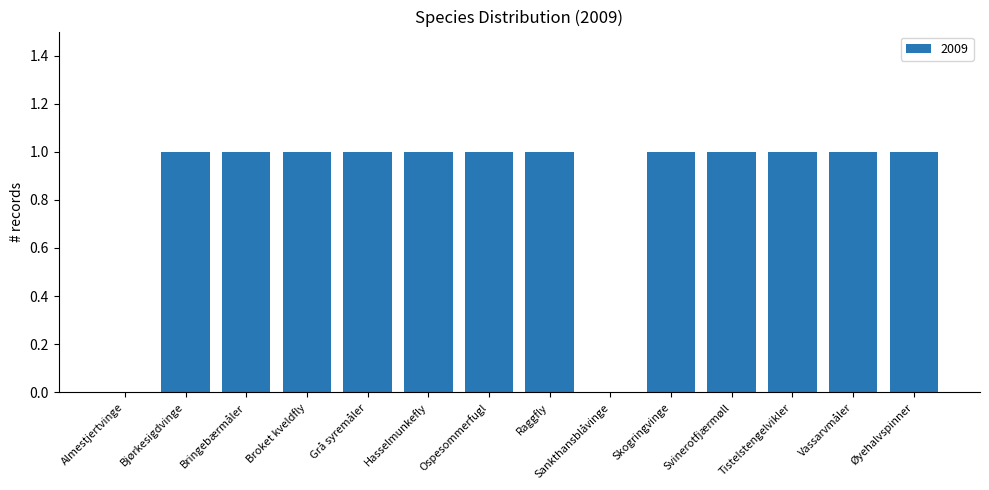

The chart shows a value of 2 at Tistelstengelvikler. True or false?

False